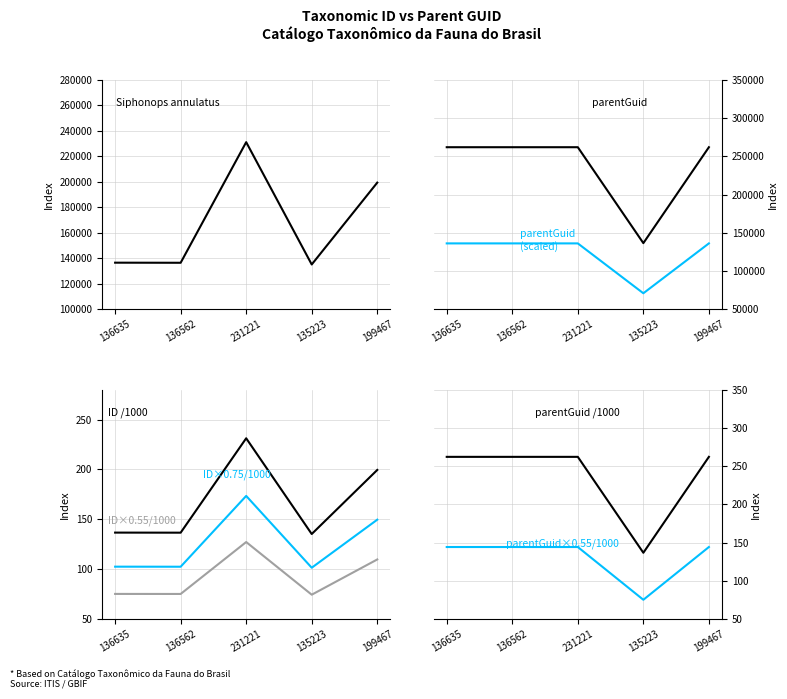

At which label does parentGuid reach its minimum?

135223